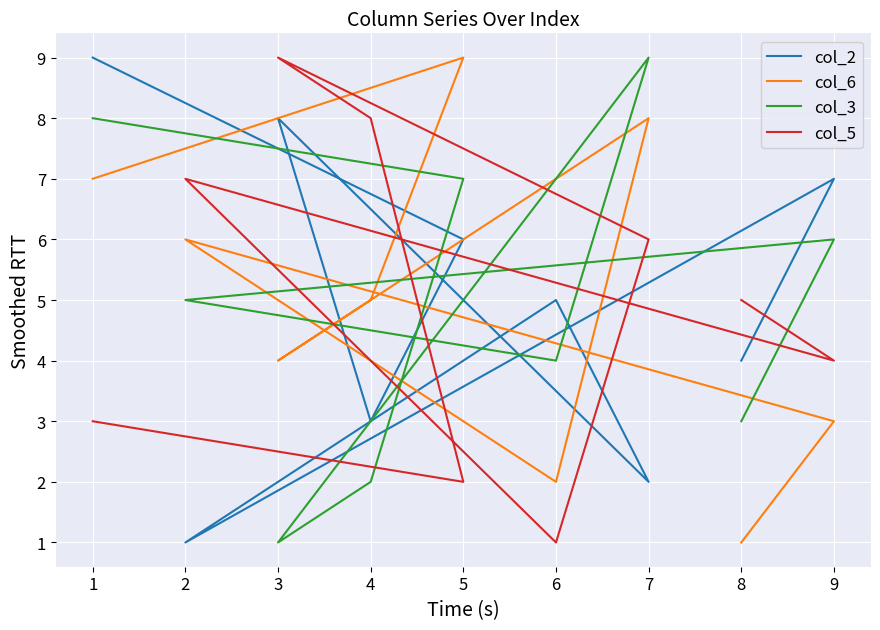

List the series in order of their peak value, lowest first.

col_2, col_6, col_3, col_5